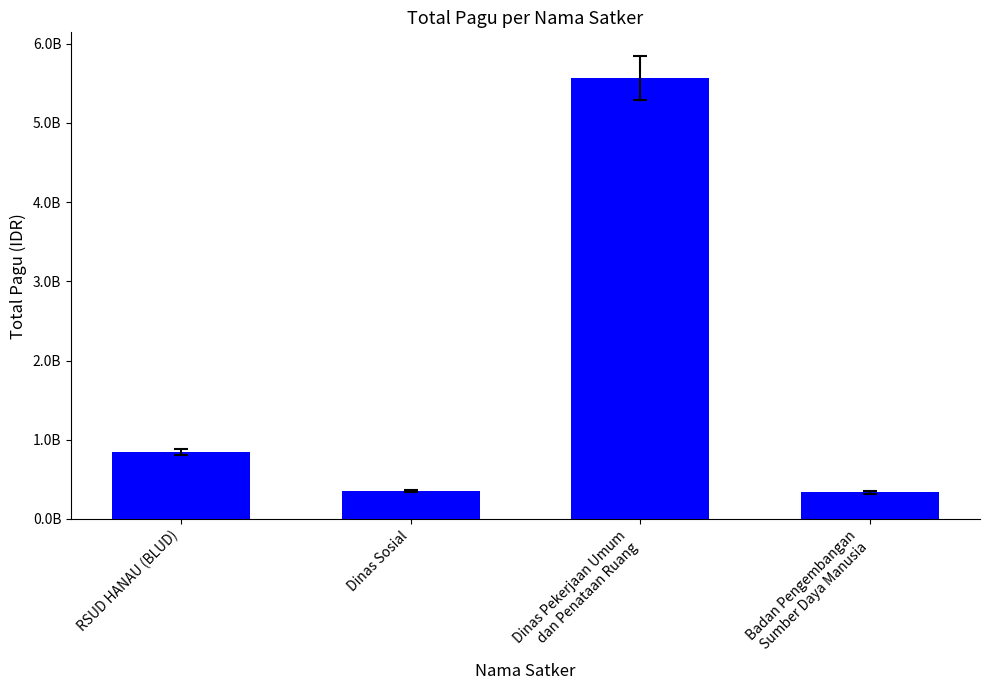

Reading left to right, list all the values displayed in this chart.

846300000	353878000	5572750000	334644031